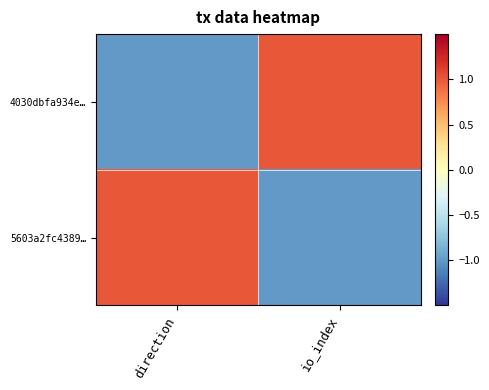

At how many categories does at least one series exceed 0?

2